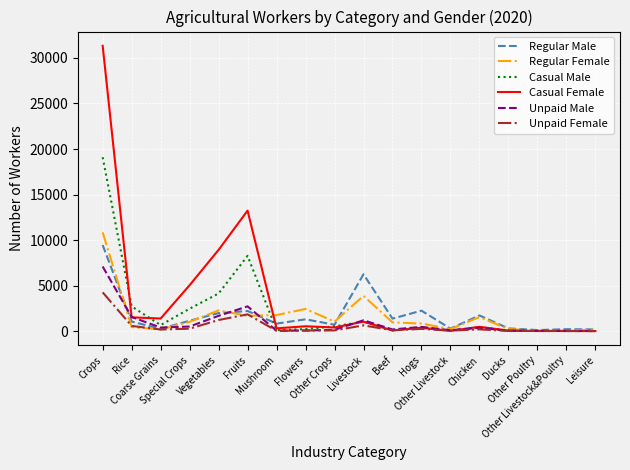

Rank the series by their maximum value, from lowest to highest.

Unpaid Female, Unpaid Male, Regular Male, Regular Female, Casual Male, Casual Female